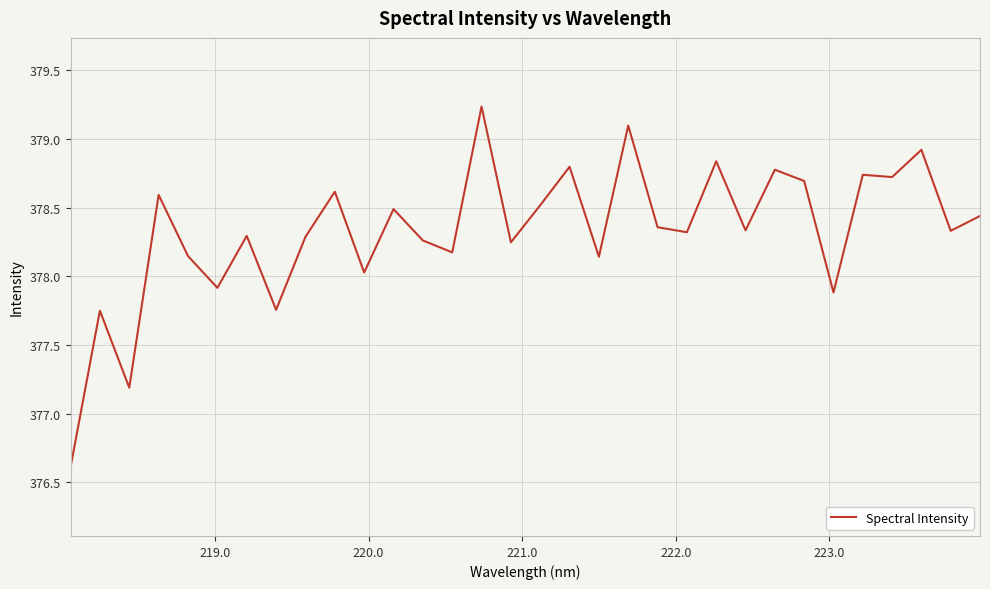

What is the smallest value displayed?

376.6